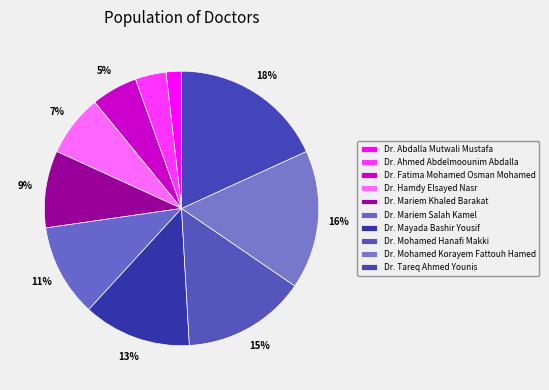

Between Dr. Mohamed Hanafi Makki and Dr. Tareq Ahmed Younis, which is larger?

Dr. Tareq Ahmed Younis